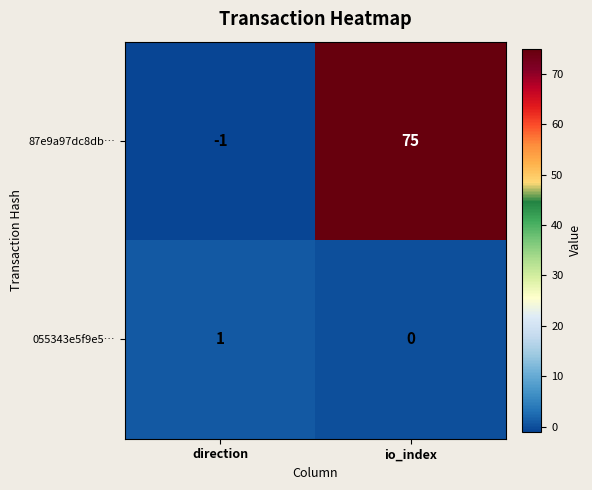

Which label corresponds to the largest value in the chart?

io_index